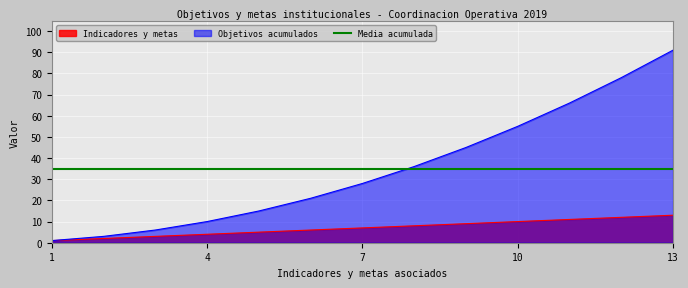

What is the lowest value of the Indicadores y metas series?

1